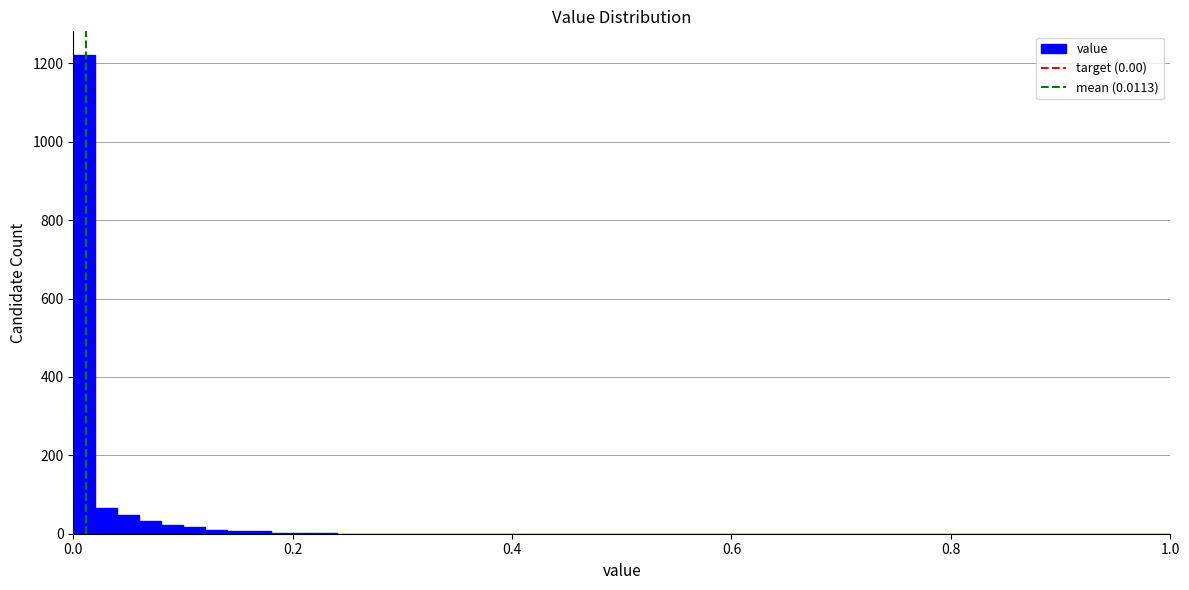

Around what value on the x-axis is the tallest bar? Give the approximate position of its centre, as read against the axis.

0.02